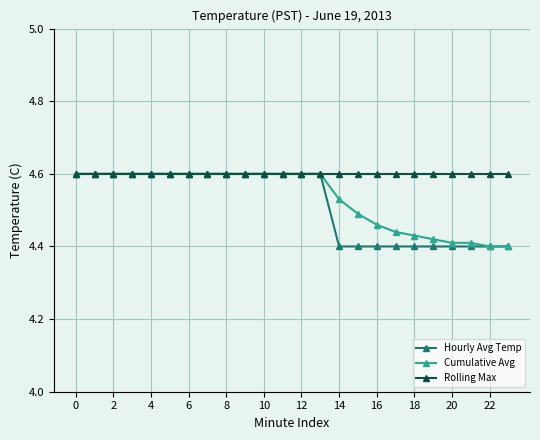

How many Cumulative Avg values are between 4 and 5?

24